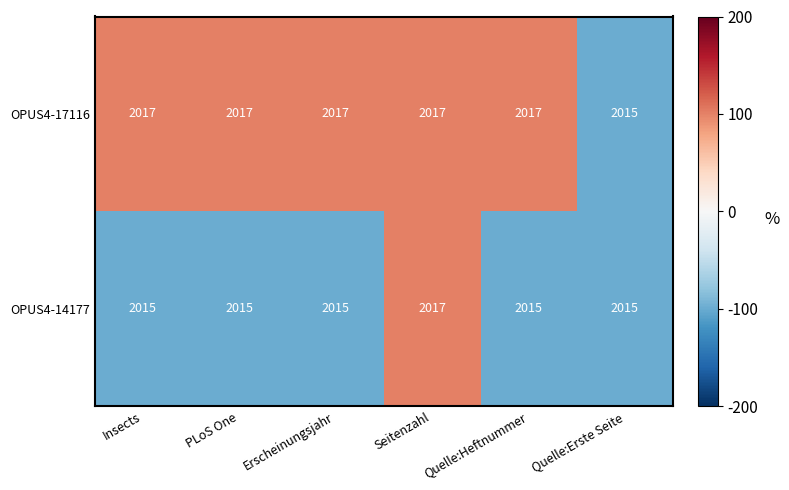

What is the smallest value displayed?

2015